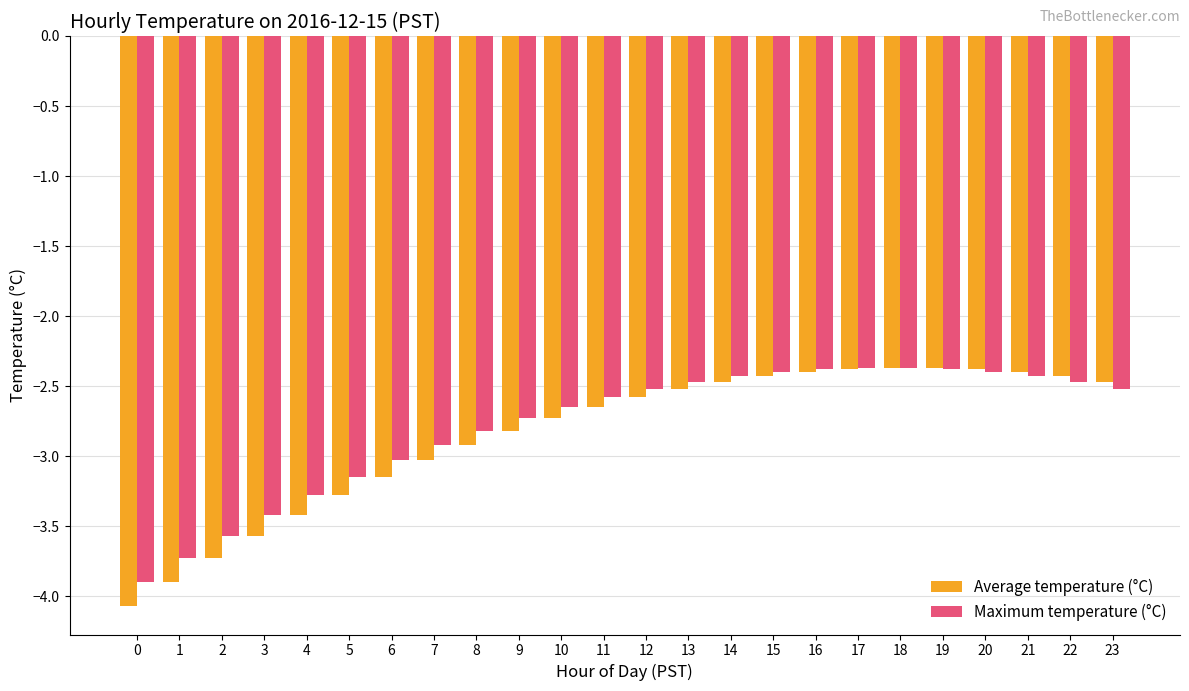

What is the difference between the second highest and minimum values in the Maximum temperature (°C) series?

1.5